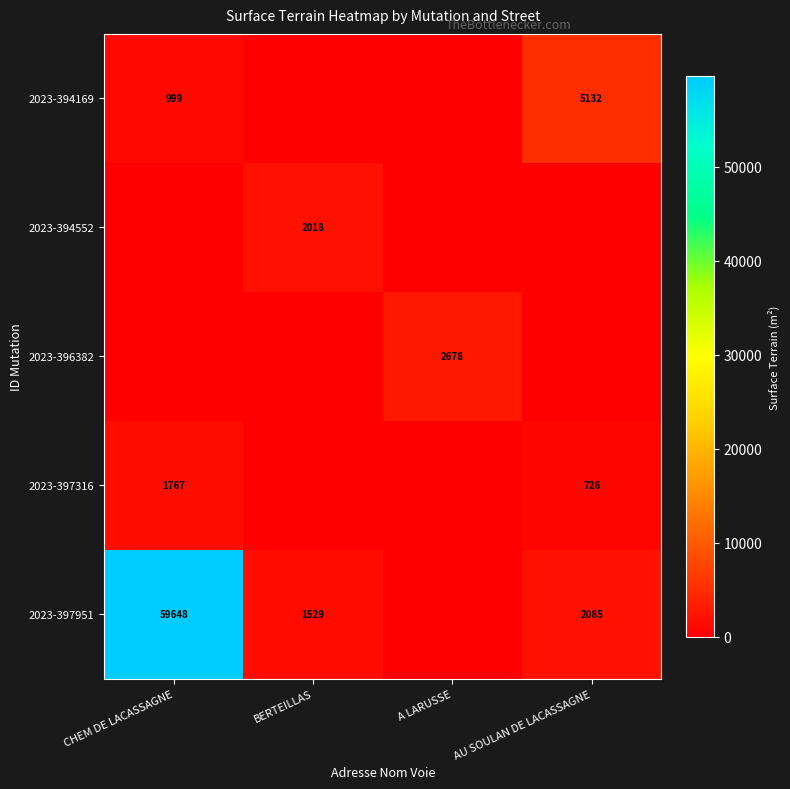

The 2023-394552 series shows 939 at BERTEILLAS. True or false?

False